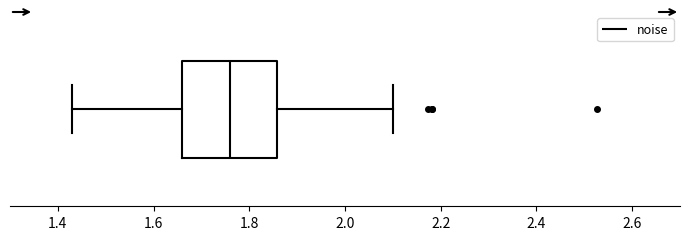

Where does the left whisker of the box end on the x-axis? The values are not printed on the chart, so give them approximately, as read against the axis.

1.44